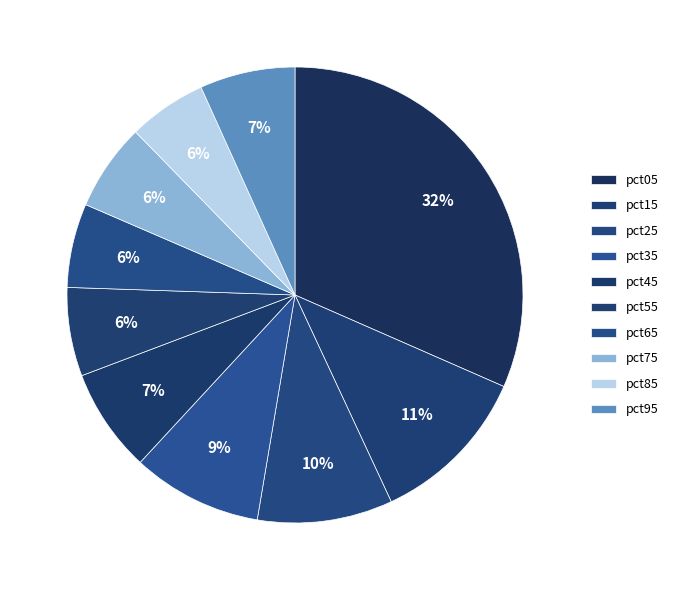

Between pct45 and pct85, which is larger?

pct45